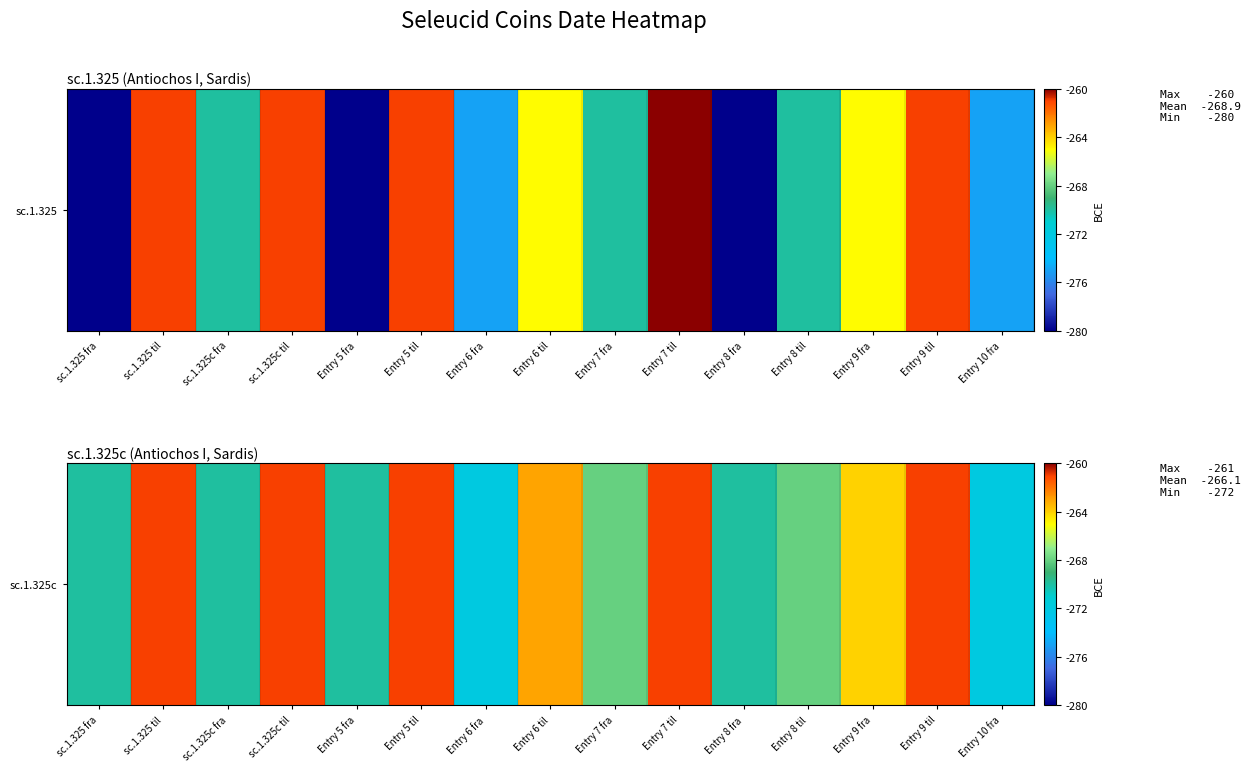

How many values are below -268?

6